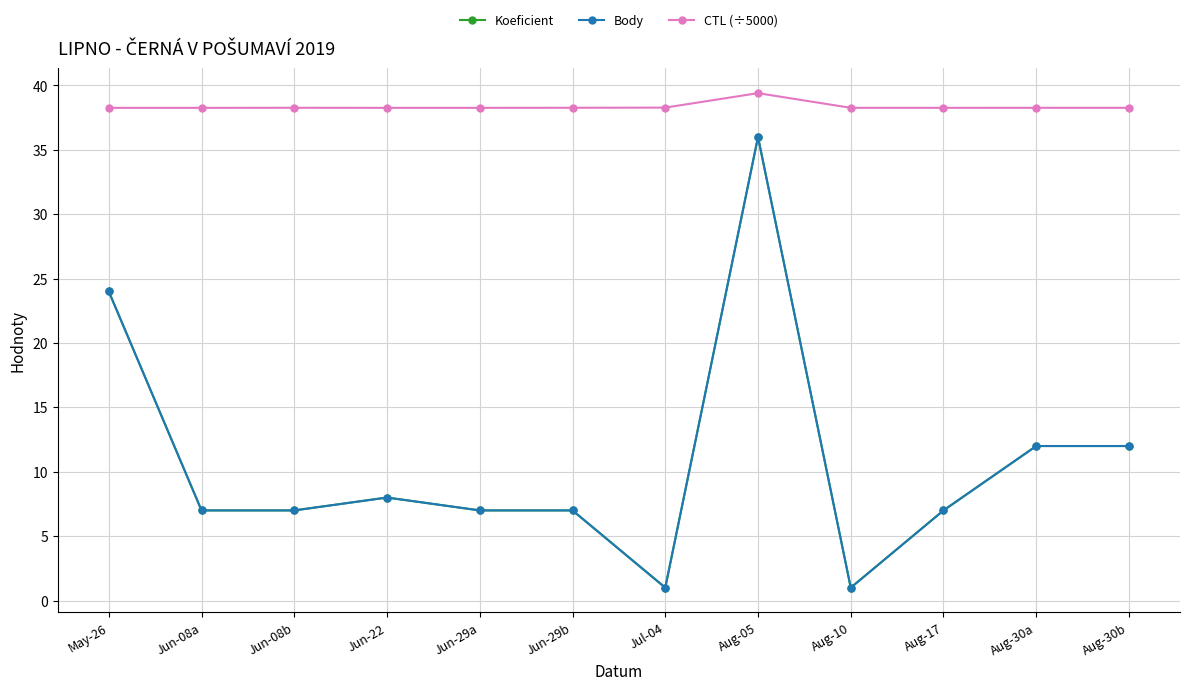

List the series in order of their peak value, highest first.

CTL (÷5000), Koeficient, Body